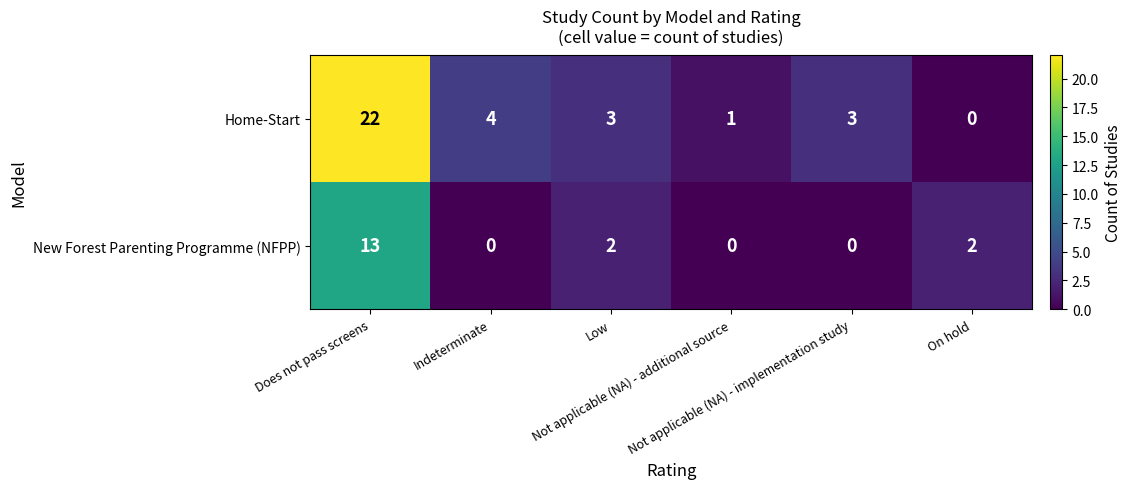

At how many categories does at least one series exceed 5?

1